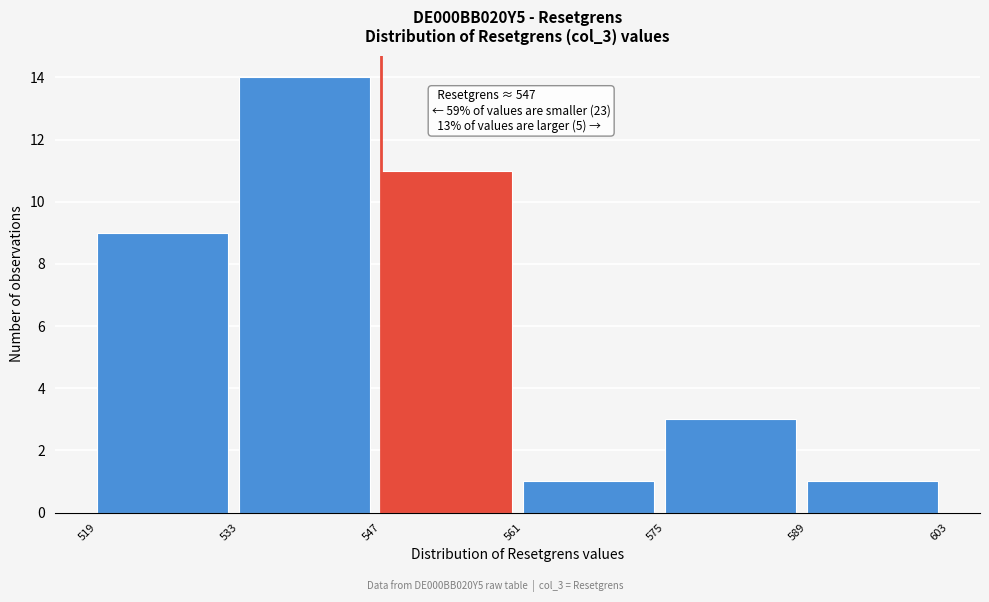

Which range on the x-axis has the tallest bar?

533 to 547